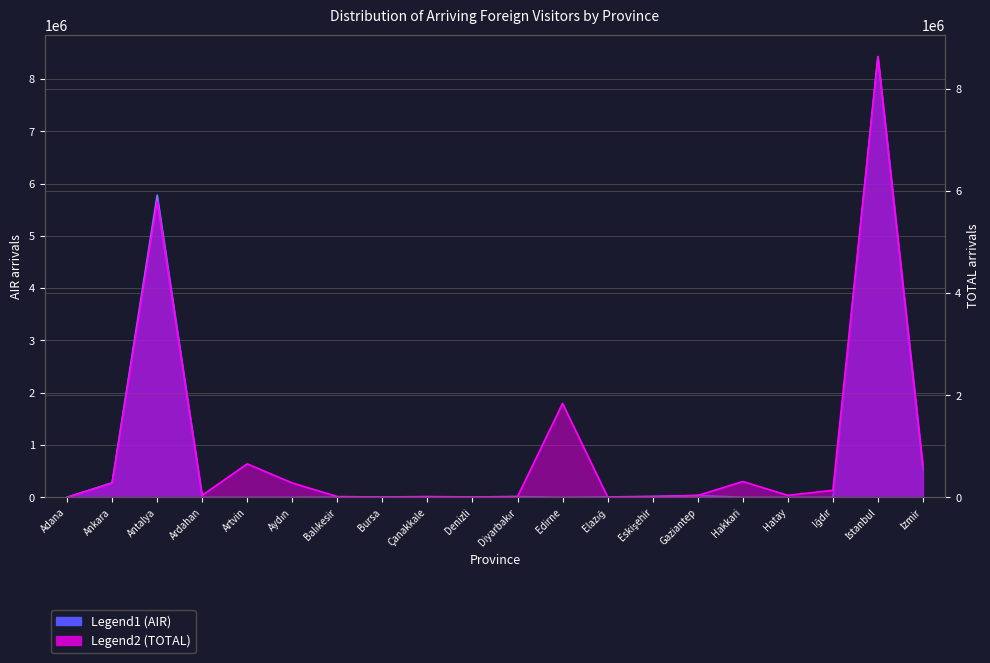

Where does the AIR series first go above 4358?

Ankara